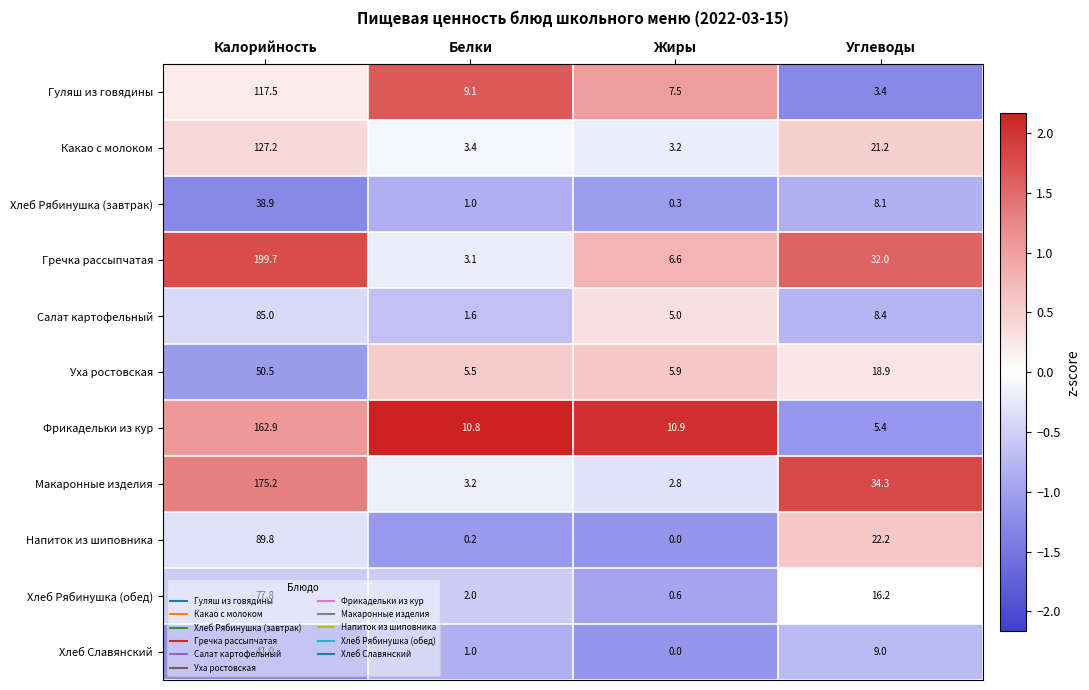

What value does the Напиток из шиповника series have at Калорийность?

89.8